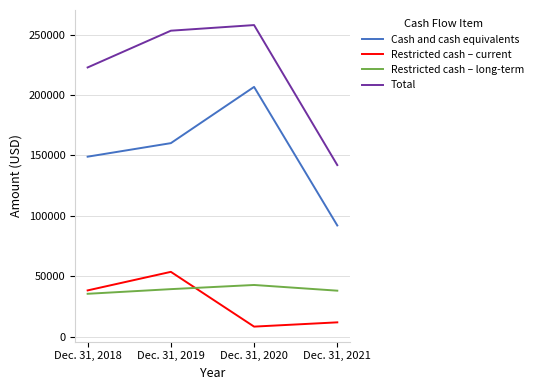

Where is Restricted cash – current nearest to the value 31023?

Dec. 31, 2018